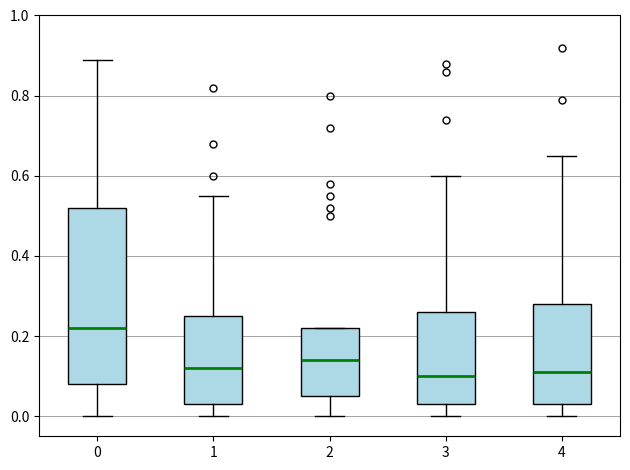

Where does the median line of the box at x = 0 sit on the y-axis? The values are not printed on the chart, so give them approximately, as read against the axis.

0.22